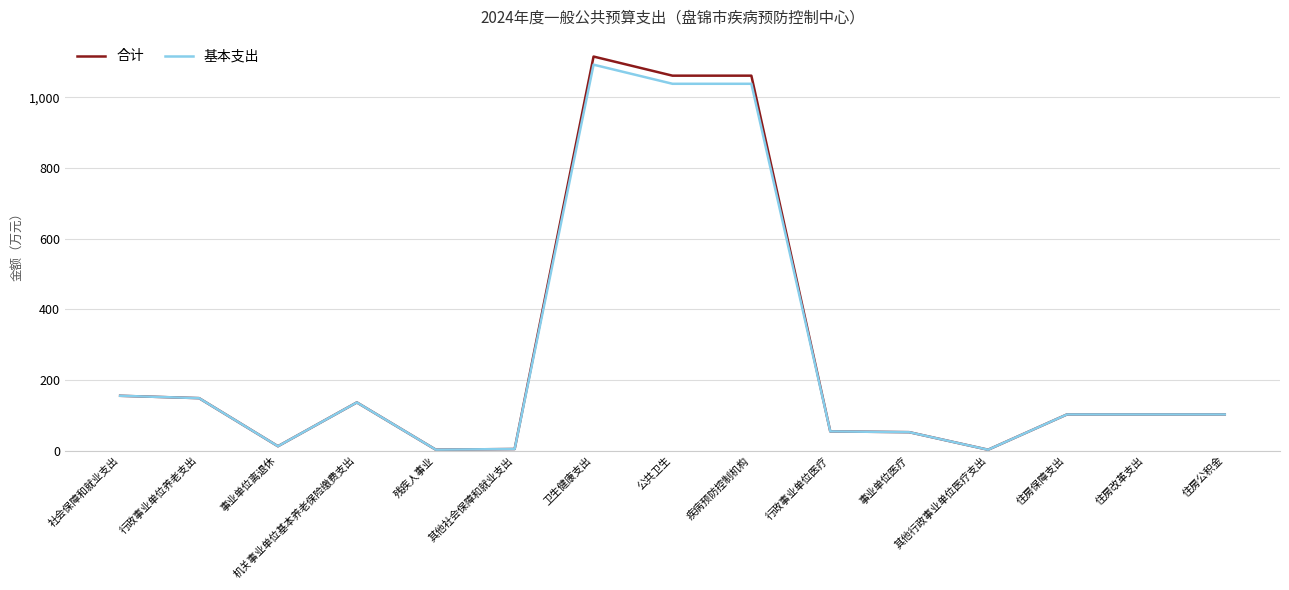

Is it true that 基本支出 equals 168.3 at 住房改革支出?

False